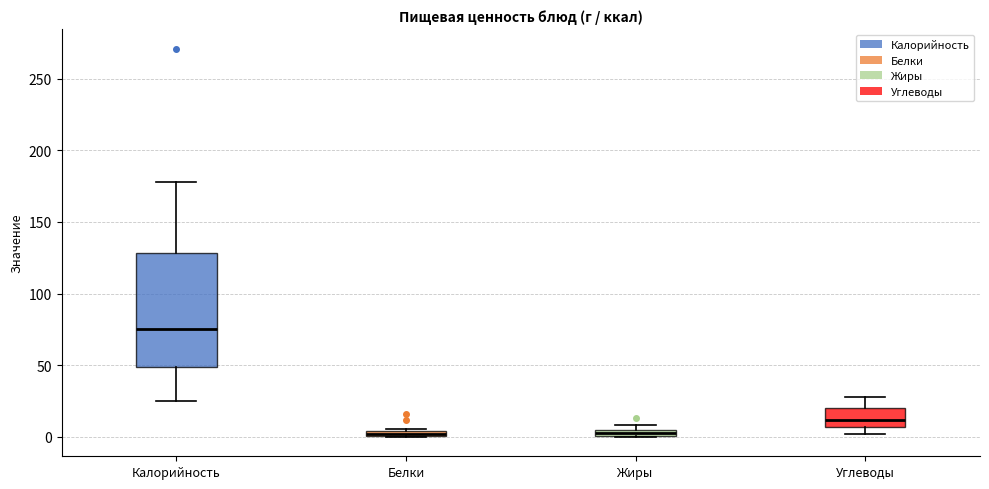

Where does the median line of the box for Углеводы sit on the y-axis? The values are not printed on the chart, so give them approximately, as read against the axis.

10